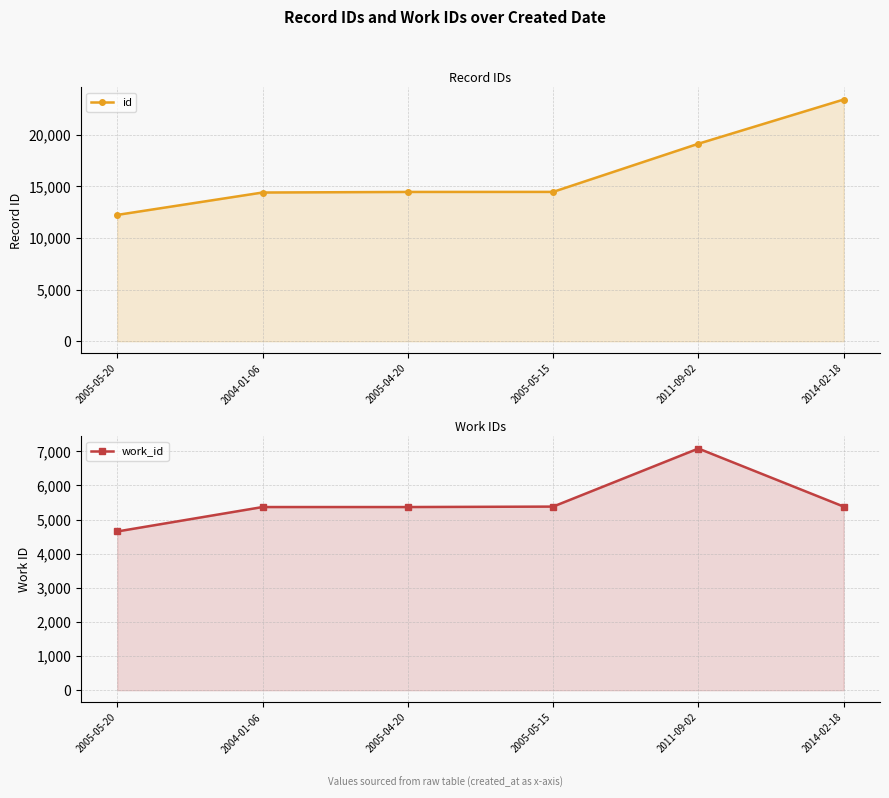

Is the value of work_id at 2005-05-20 greater than the value of id at 2005-04-20?

No